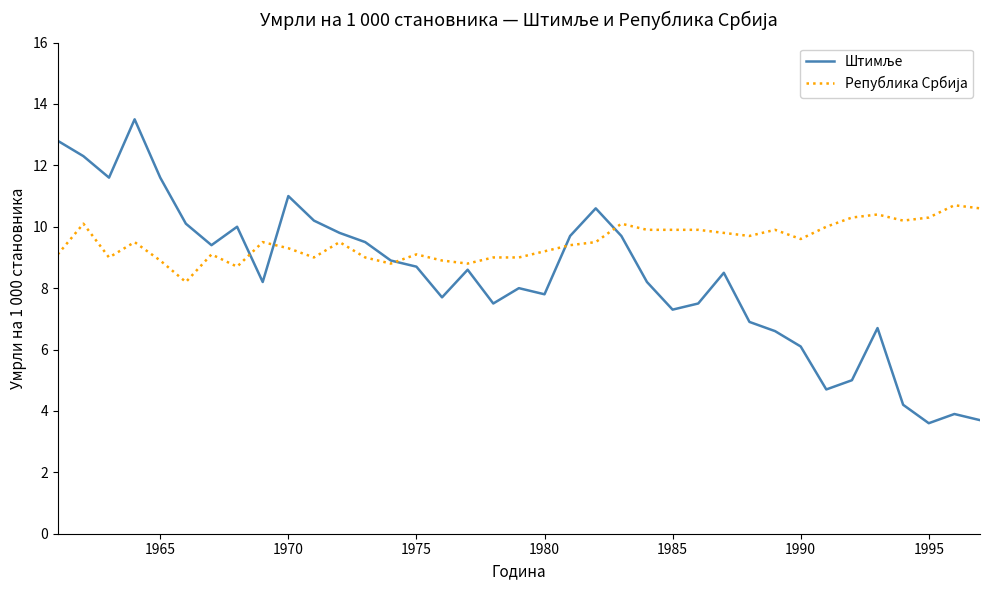

Which series ends up on top after the final intersection of Република Србија and Штимље?

Република Србија